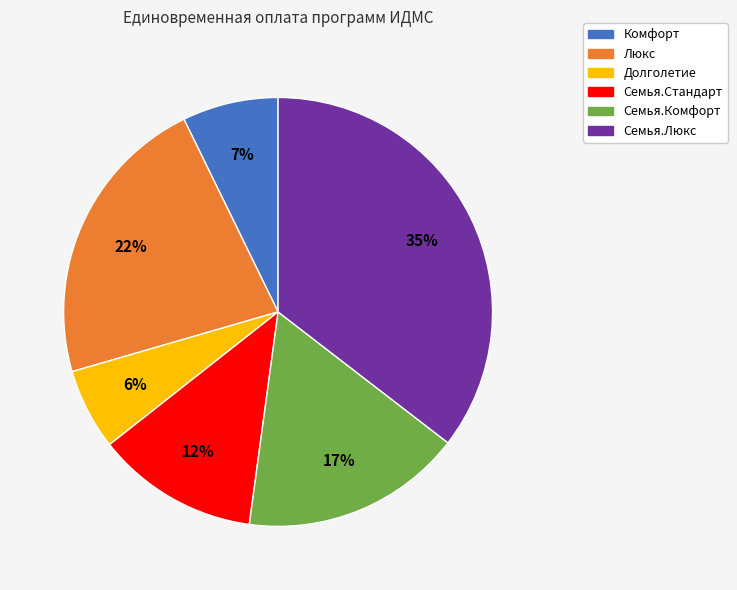

Approximately how many times larger is the value at Долголетие compared to Семья.Стандарт?

0.5